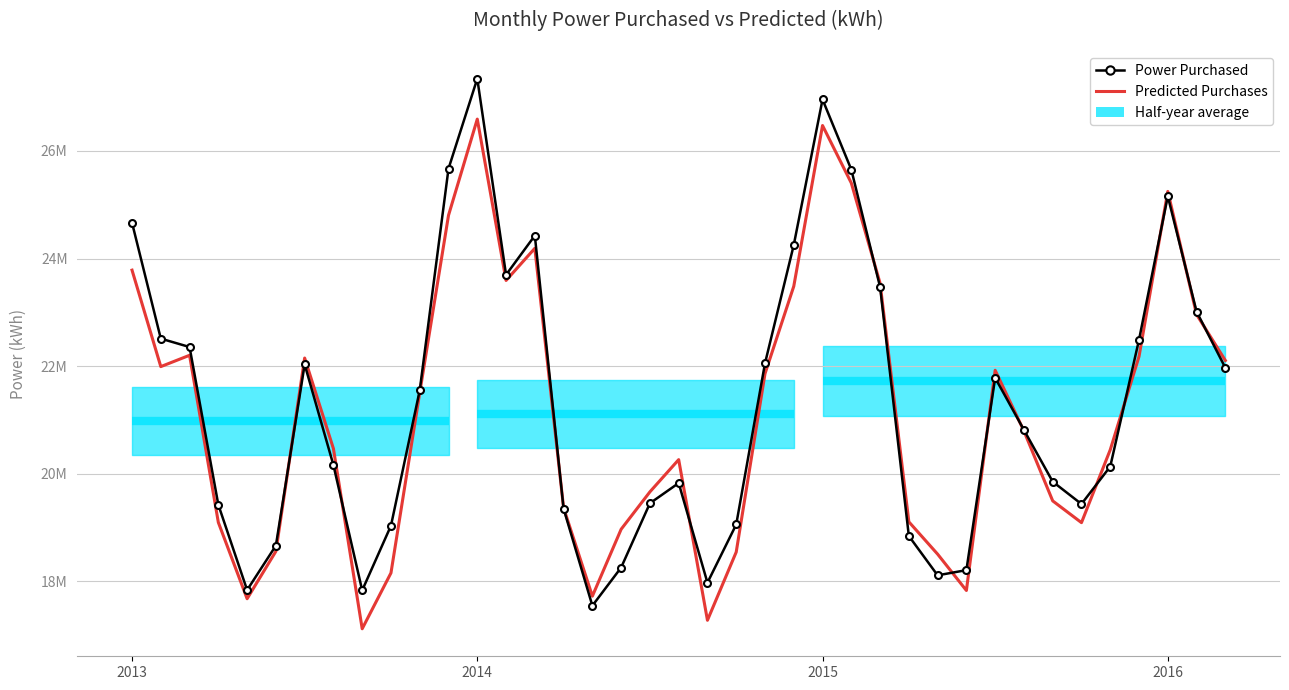

What is the sum of the Power Purchased values at 10 and 34?

41688424.6